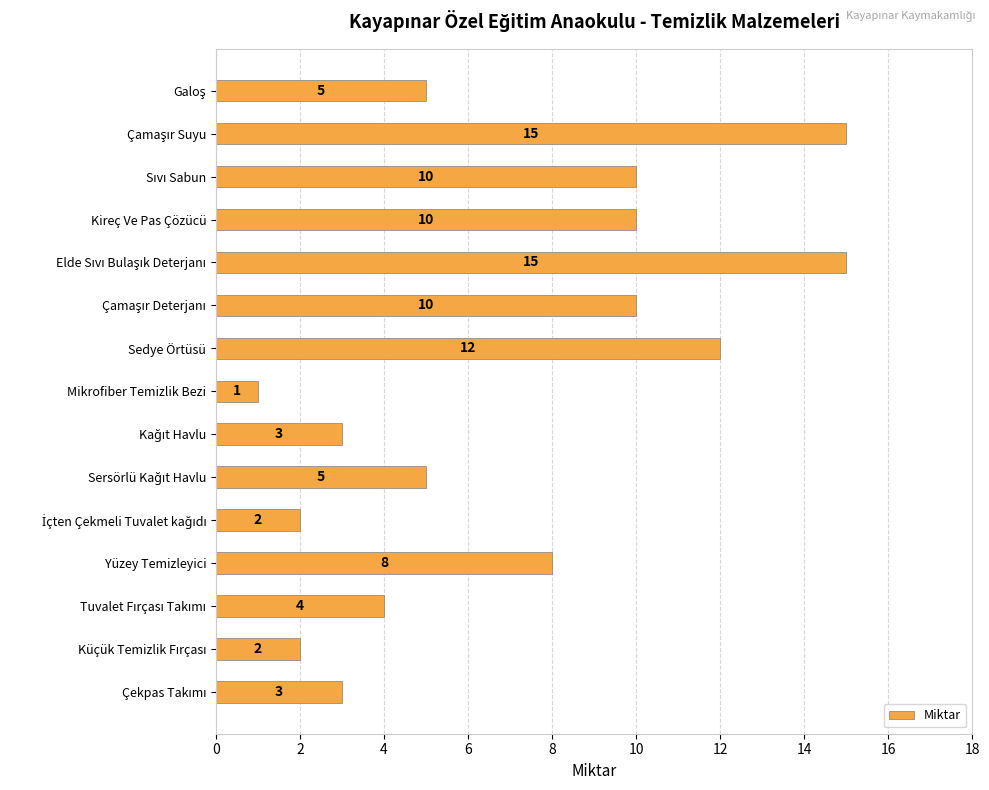

What is the value of the 2nd bar from the top?

15